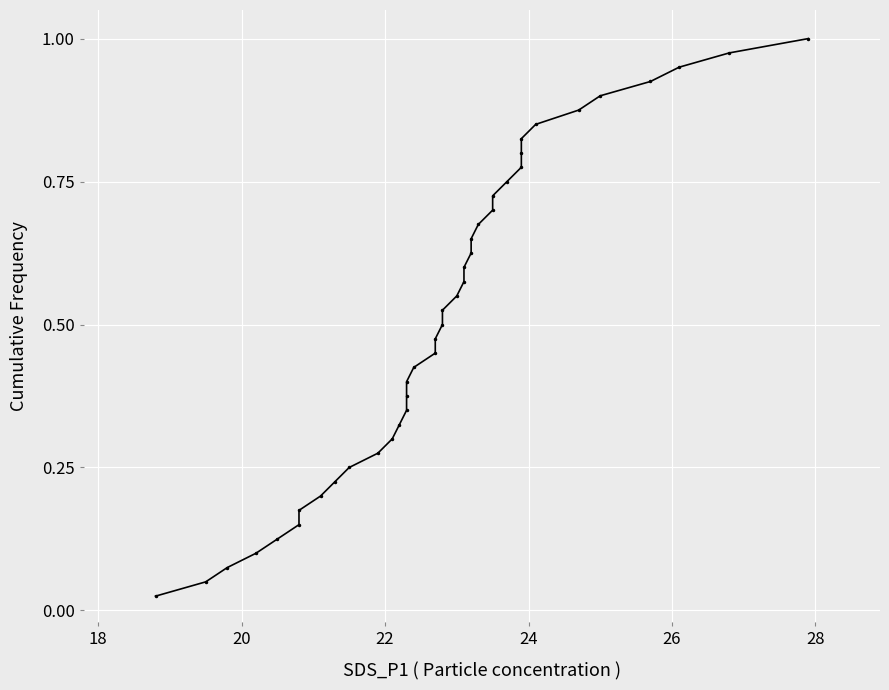

The value at 23 is 1.0. True or false?

False